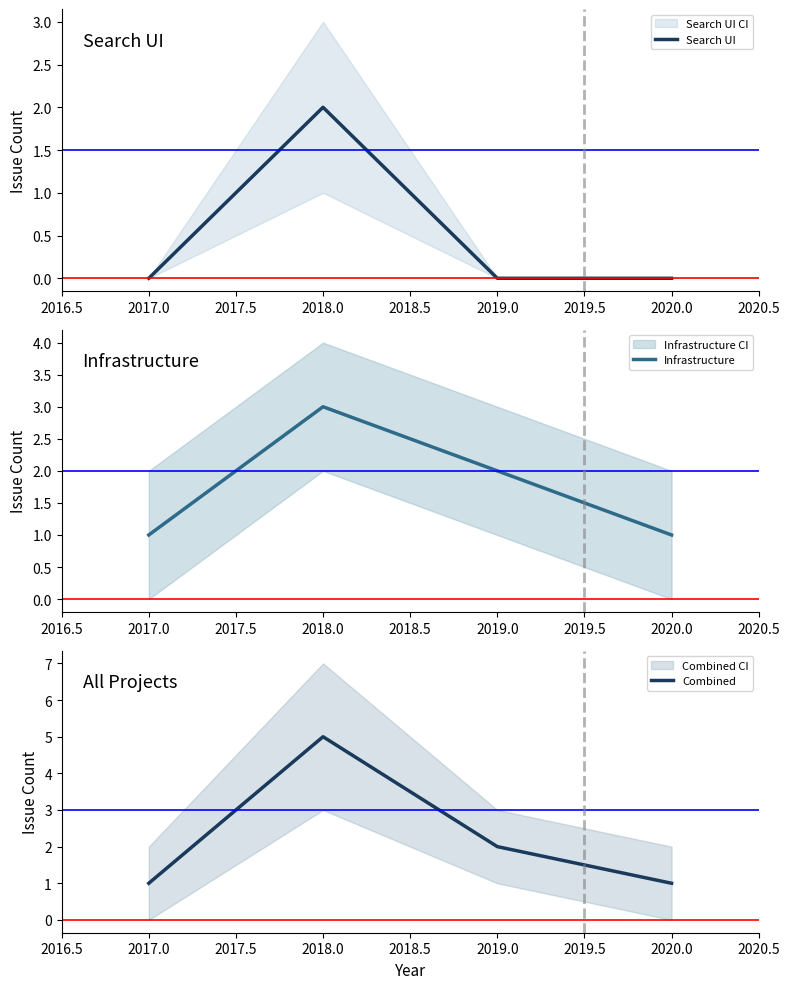

What is the minimum value for Infrastructure?

1